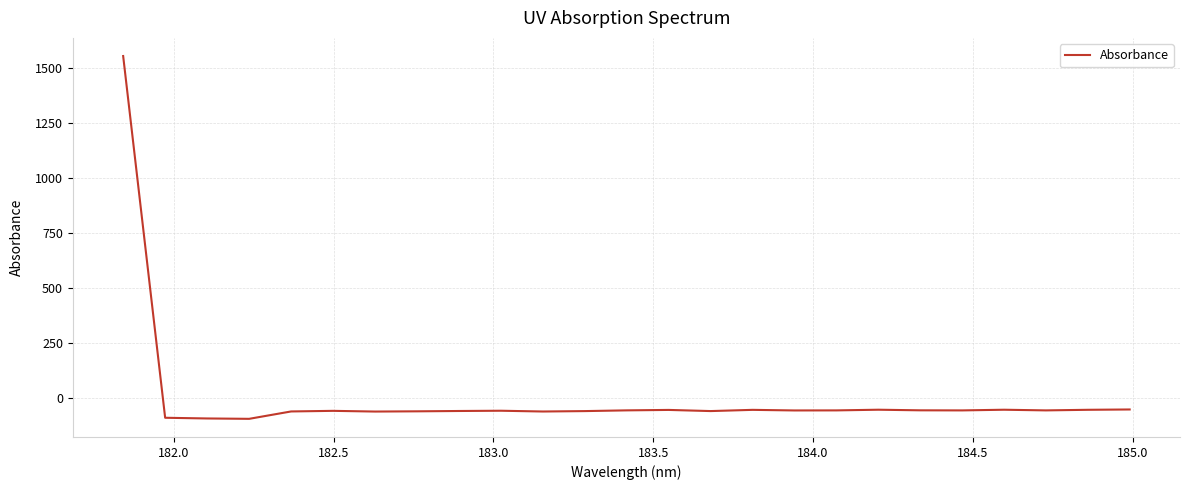

Does the chart display data point markers on the line(s)?

No